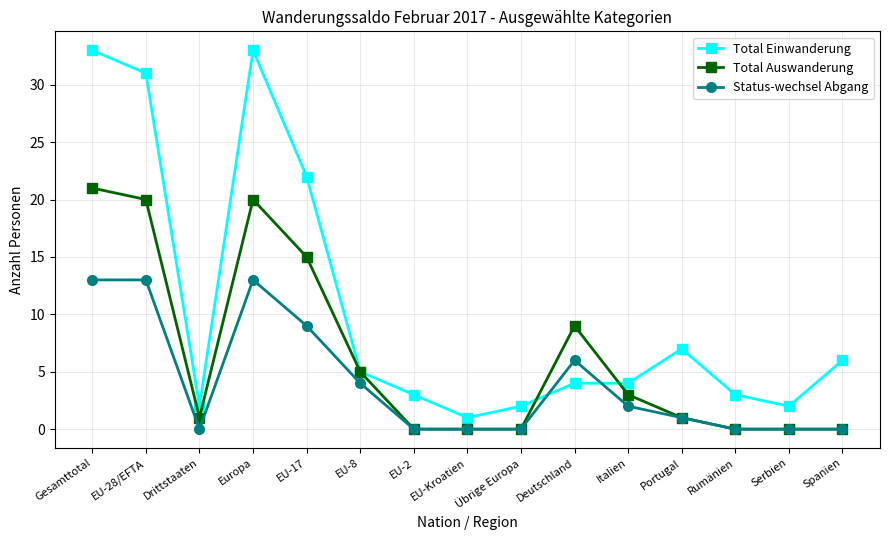

What is the spread (max minus min) of values at Italien?

2